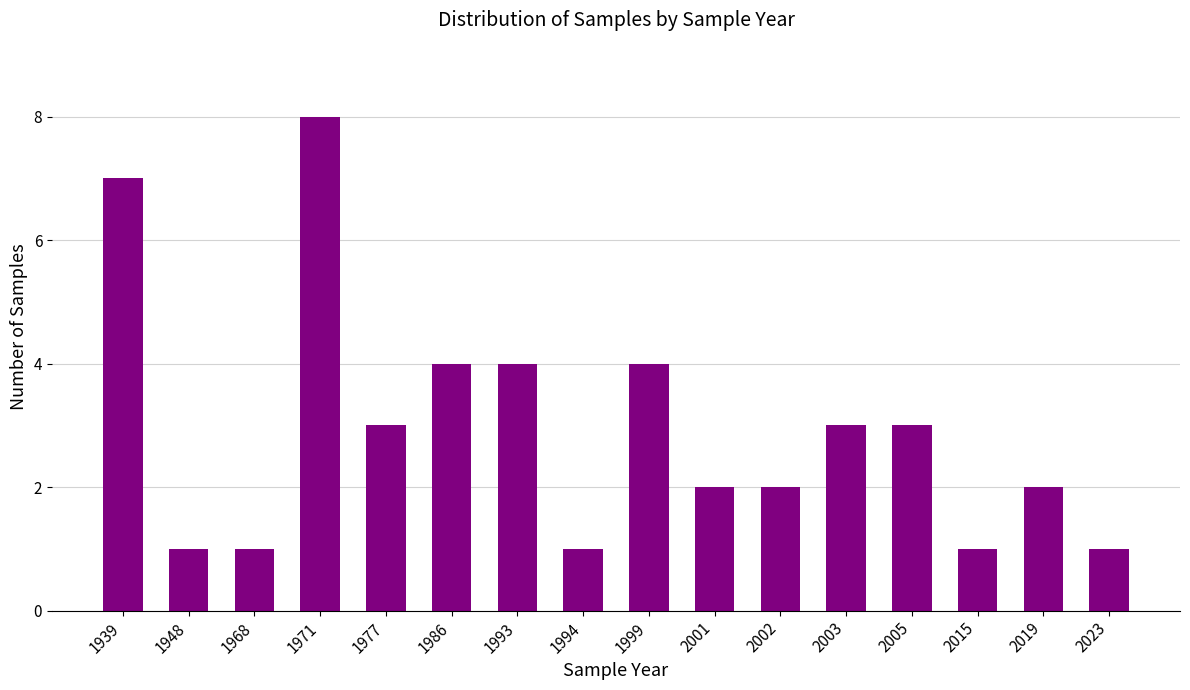

Which category has the highest value across all series?

1971